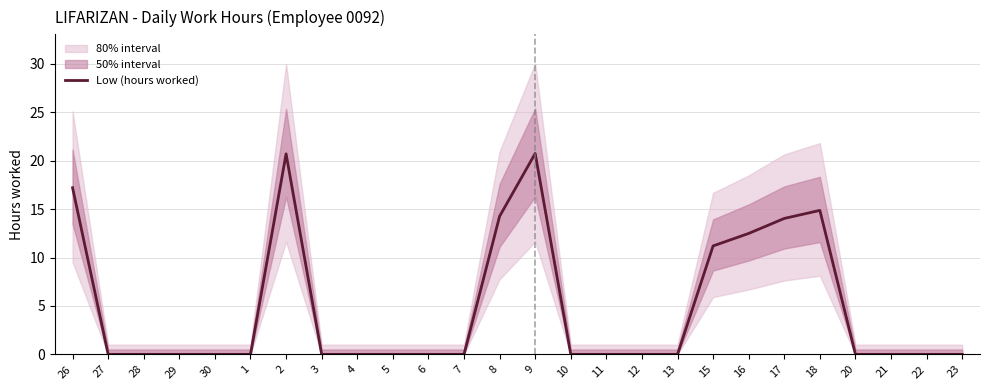

Does the chart have visible grid lines?

Yes